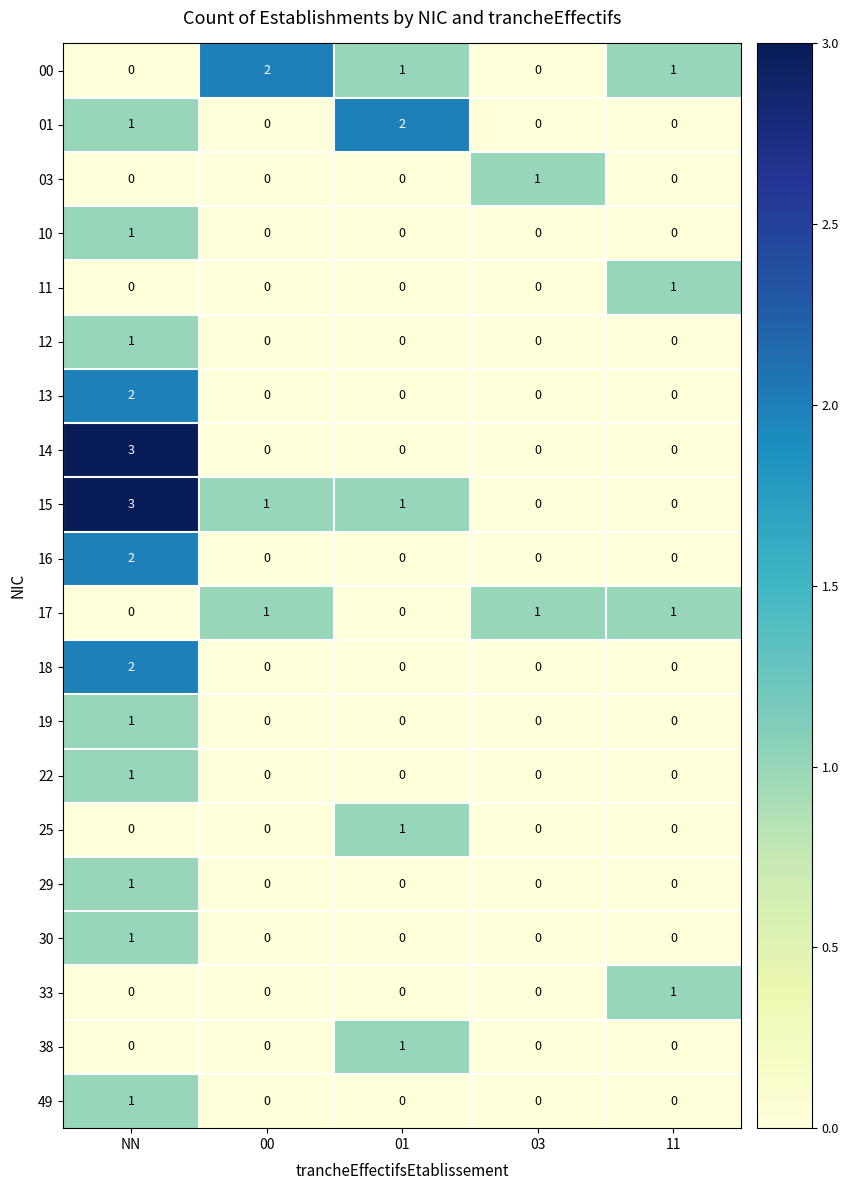

Which series has the largest total across all categories?

15